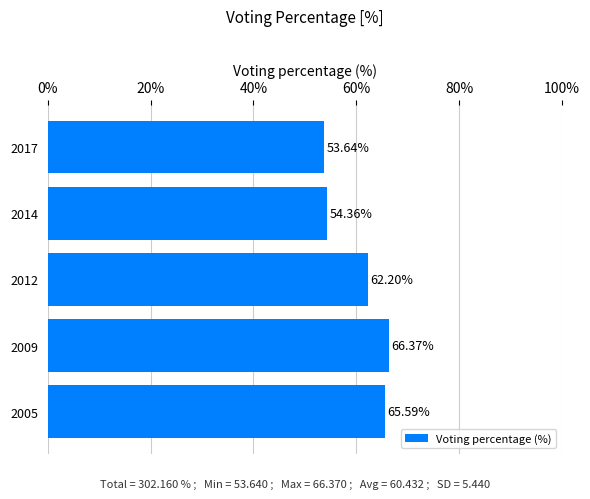

What is the sum of all values?

302.2